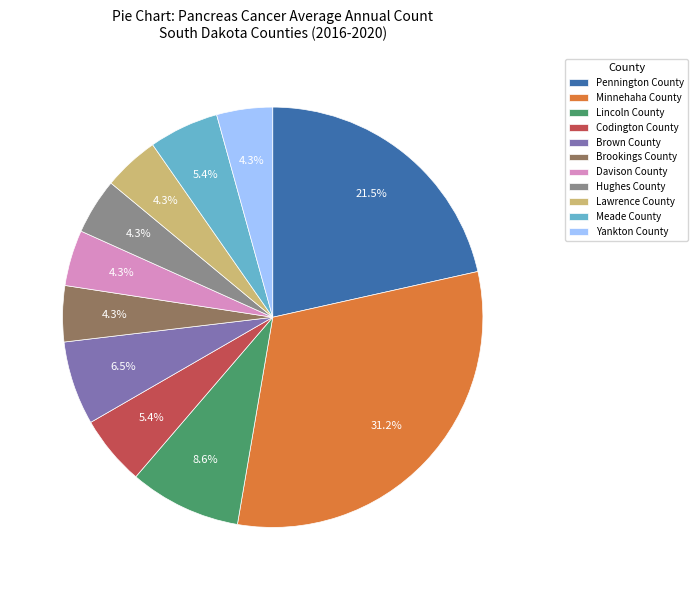

What is the largest slice in the pie chart?

Minnehaha County